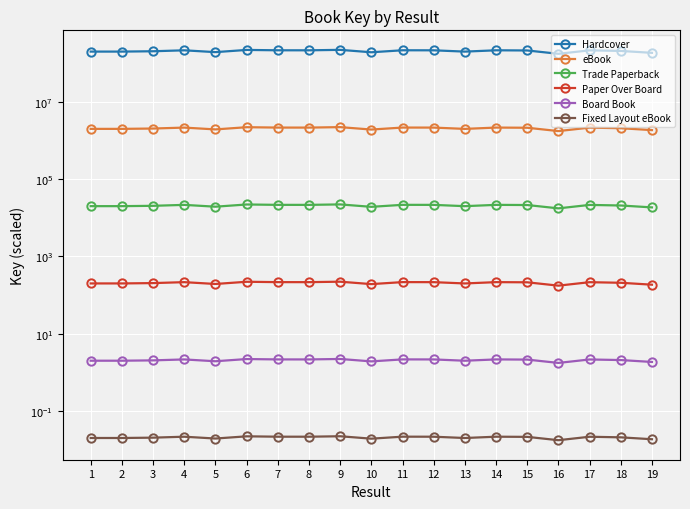

Rank the series at 14 from lowest to highest value.

Fixed Layout eBook, Board Book, Paper Over Board, Trade Paperback, eBook, Hardcover